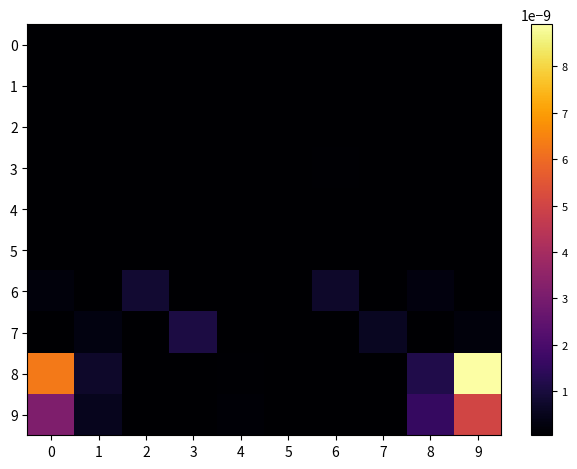

Reading left to right, list all the values displayed in this chart.

0: 0=0.0	1=0.0	2=0.0	3=0.0	4=0.0	5=0.0	6=0.0	7=0.0	8=0.0	9=0.0
1: 0=0.0	1=0.0	2=0.0	3=0.0	4=0.0	5=0.0	6=0.0	7=0.0	8=0.0	9=0.0
2: 0=0.0	1=0.0	2=0.0	3=0.0	4=0.0	5=0.0	6=0.0	7=0.0	8=0.0	9=0.0
3: 0=0.0	1=0.0	2=0.0	3=0.0	4=0.0	5=0.0	6=0.0	7=0.0	8=0.0	9=0.0
4: 0=0.0	1=0.0	2=0.0	3=0.0	4=0.0	5=0.0	6=0.0	7=0.0	8=0.0	9=0.0
5: 0=0.0	1=0.0	2=0.0	3=0.0	4=0.0	5=0.0	6=0.0	7=0.0	8=0.0	9=0.0
6: 0=0.0	1=0.0	2=0.0	3=0.0	4=0.0	5=0.0	6=0.0	7=0.0	8=0.0	9=0.0
7: 0=0.0	1=0.0	2=0.0	3=0.0	4=0.0	5=0.0	6=0.0	7=0.0	8=0.0	9=0.0
8: 0=0.0	1=0.0	2=0.0	3=0.0	4=0.0	5=0.0	6=0.0	7=0.0	8=0.0	9=0.0
9: 0=0.0	1=0.0	2=0.0	3=0.0	4=0.0	5=0.0	6=0.0	7=0.0	8=0.0	9=0.0